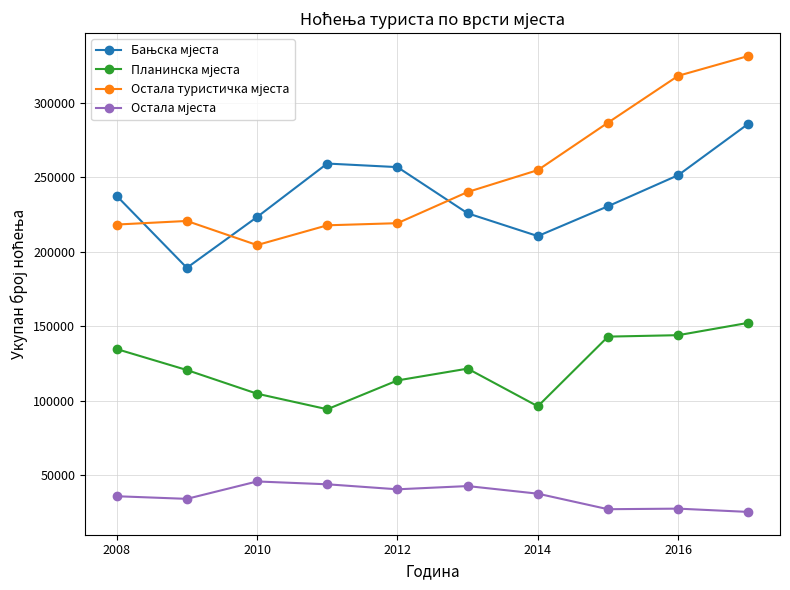

At how many categories does at least one series exceed 265303?

3